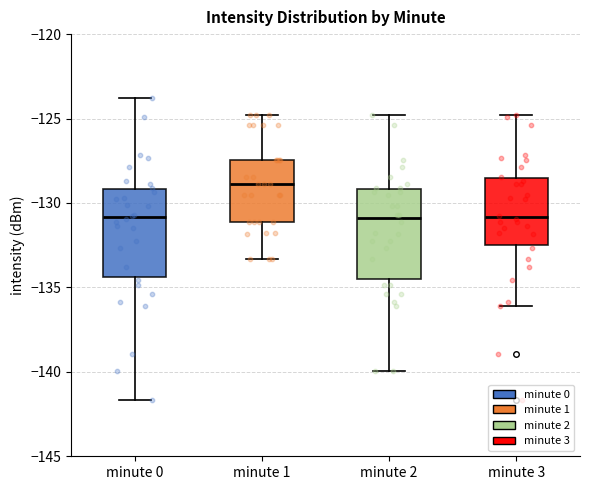

Reading left to right, transcribe this box plot: for each box, give where its median line is, the range the box spans, and where its two whiskers end, as read against the y-axis. The values are not printed on the chart, so give them approximately, as read against the axis.

minute 0: median -131.0, box -134.5 to -129.0, whiskers -141.5 to -124.0
minute 1: median -129.0, box -131.0 to -127.5, whiskers -133.5 to -125.0
minute 2: median -131.0, box -134.5 to -129.0, whiskers -140.0 to -125.0
minute 3: median -131.0, box -132.5 to -128.5, whiskers -136.0 to -125.0